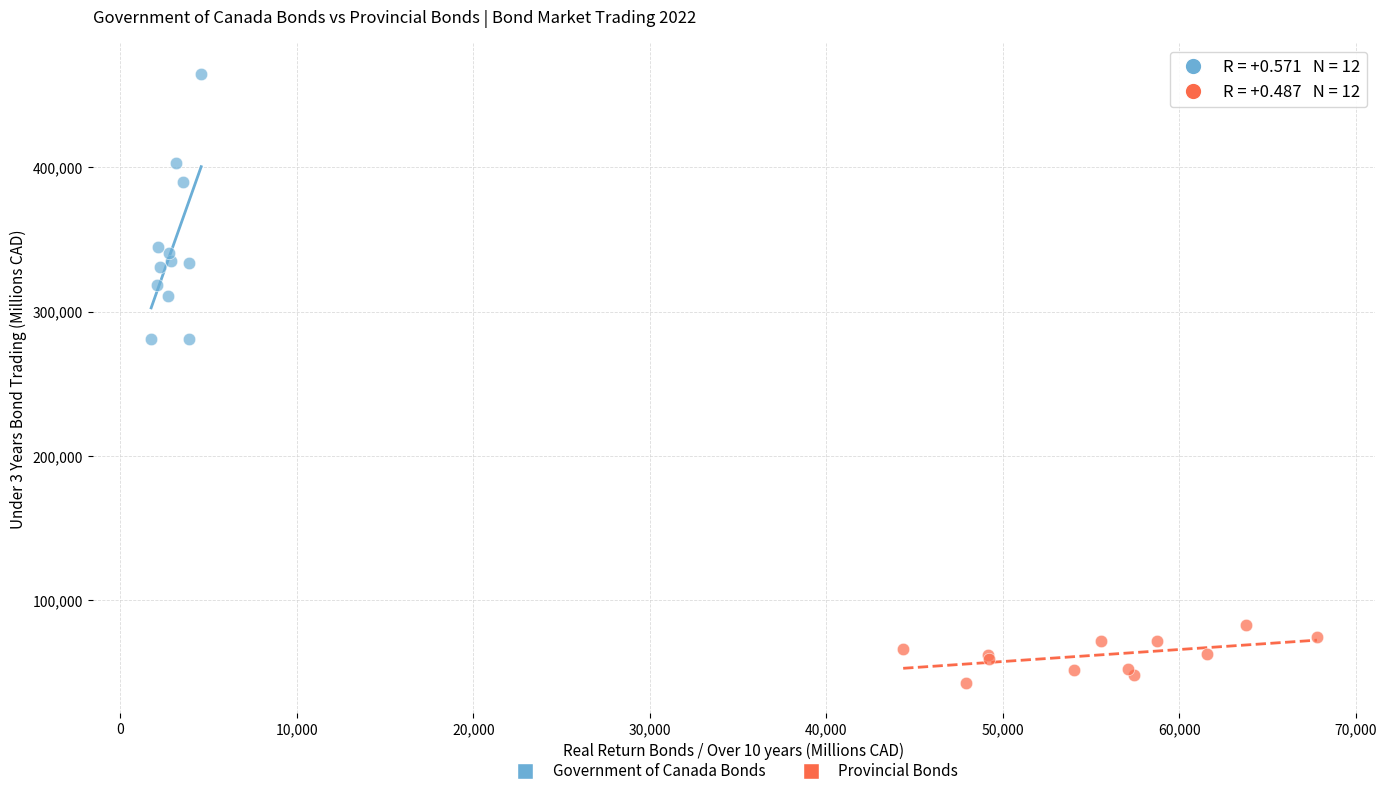

What are all the series names shown in the legend?

Government of Canada Bonds, Provincial Bonds